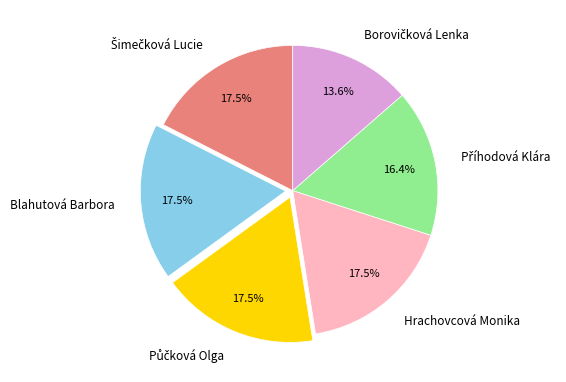

Does Hrachovcová Monika represent more than half of the total?

No